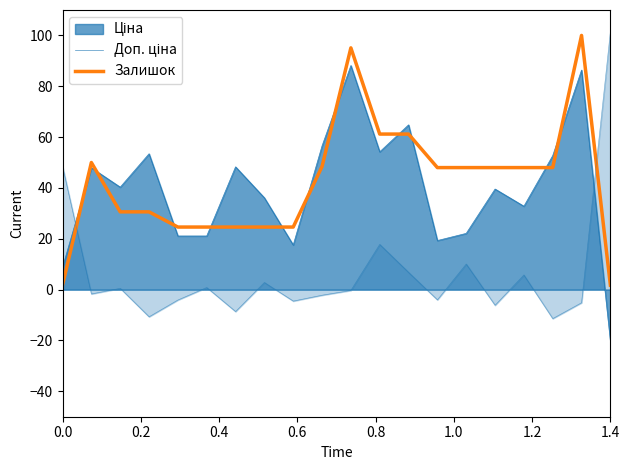

At which category does the chart reach its minimum across all series?

1.4